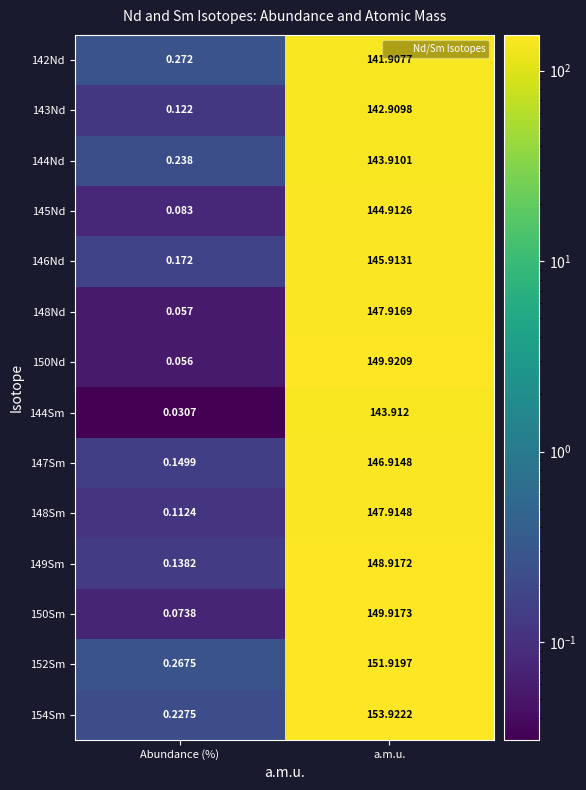

Which category has the lowest value in the 145Nd series?

Abundance (%)